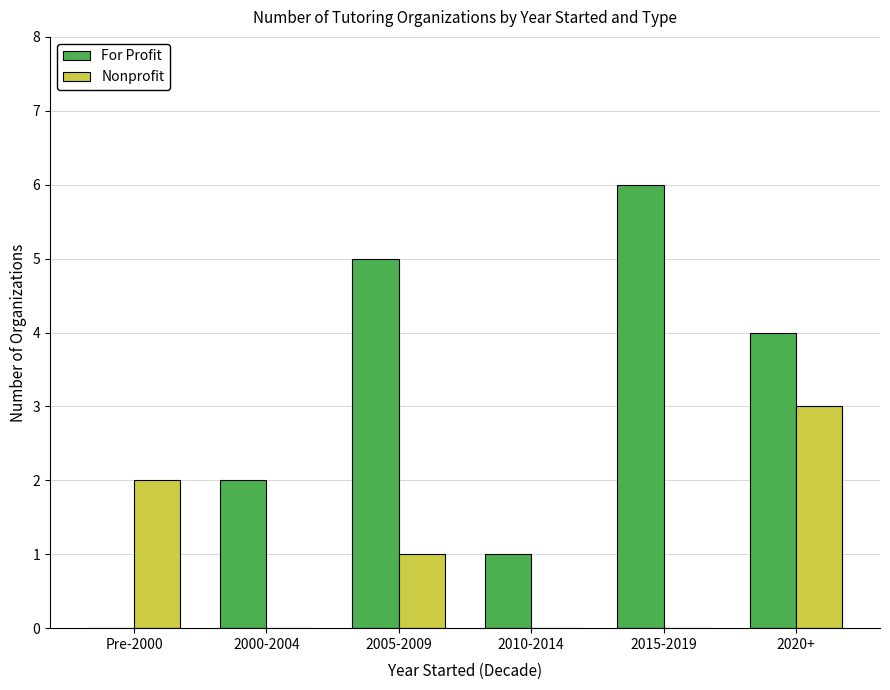

The value of For Profit at Pre-2000 is 0. True or false?

True